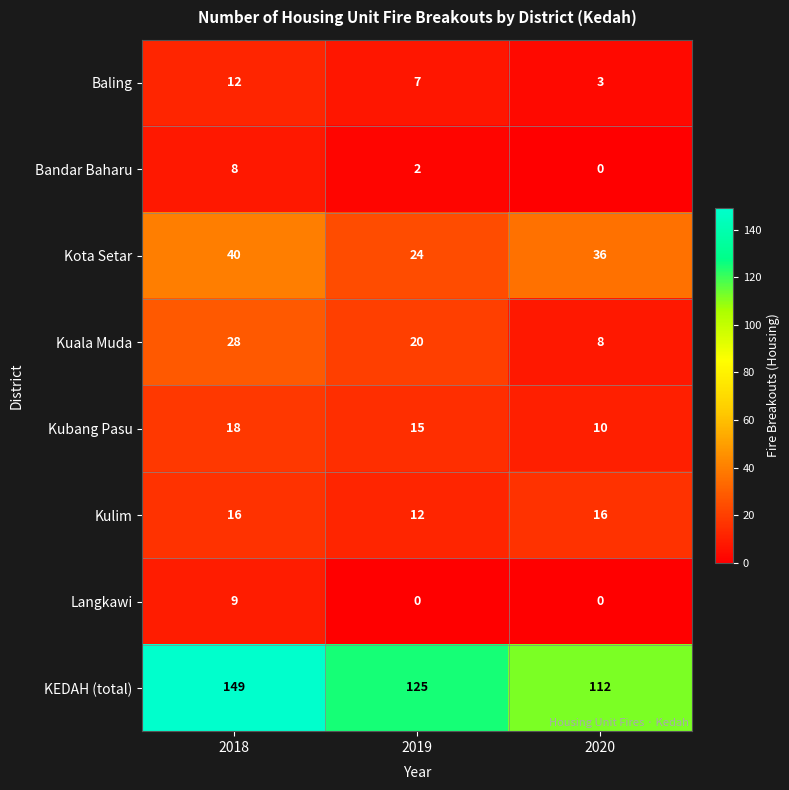

Reading left to right, transcribe all the data shown in this chart.

Baling: 2018=12	2019=7	2020=3
Bandar Baharu: 2018=8	2019=2	2020=0
Kota Setar: 2018=40	2019=24	2020=36
Kuala Muda: 2018=28	2019=20	2020=8
Kubang Pasu: 2018=18	2019=15	2020=10
Kulim: 2018=16	2019=12	2020=16
Langkawi: 2018=9	2019=0	2020=0
KEDAH (total): 2018=149	2019=125	2020=112